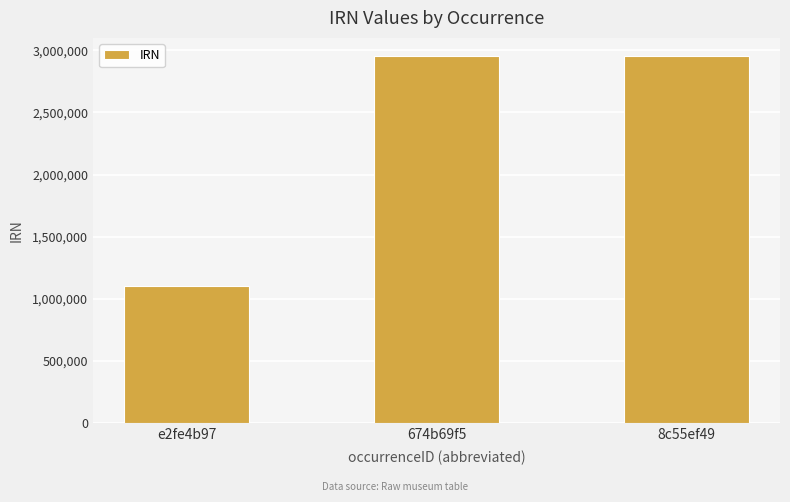

At which category does the chart reach its minimum across all series?

e2fe4b97